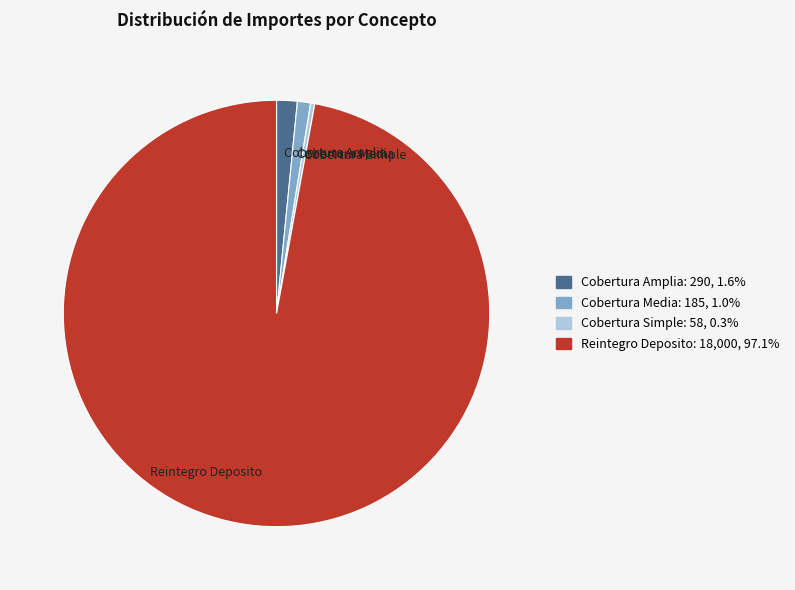

Do Cobertura Media and Cobertura Amplia together represent more than half of the pie?

No